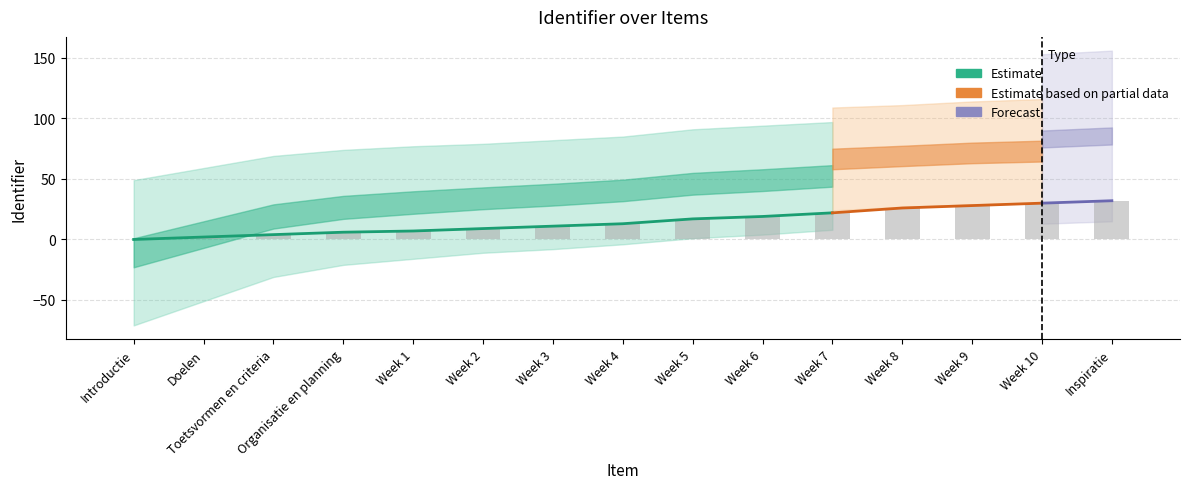

Between Week 8 and Week 5, which is larger?

Week 8